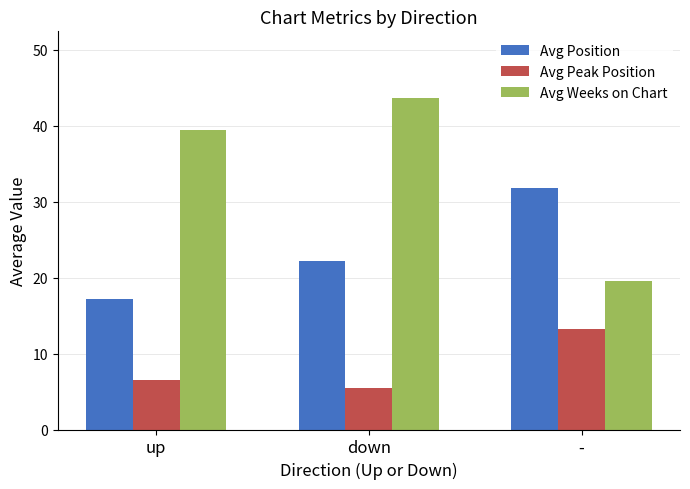

At how many categories does at least one series exceed 23?

3